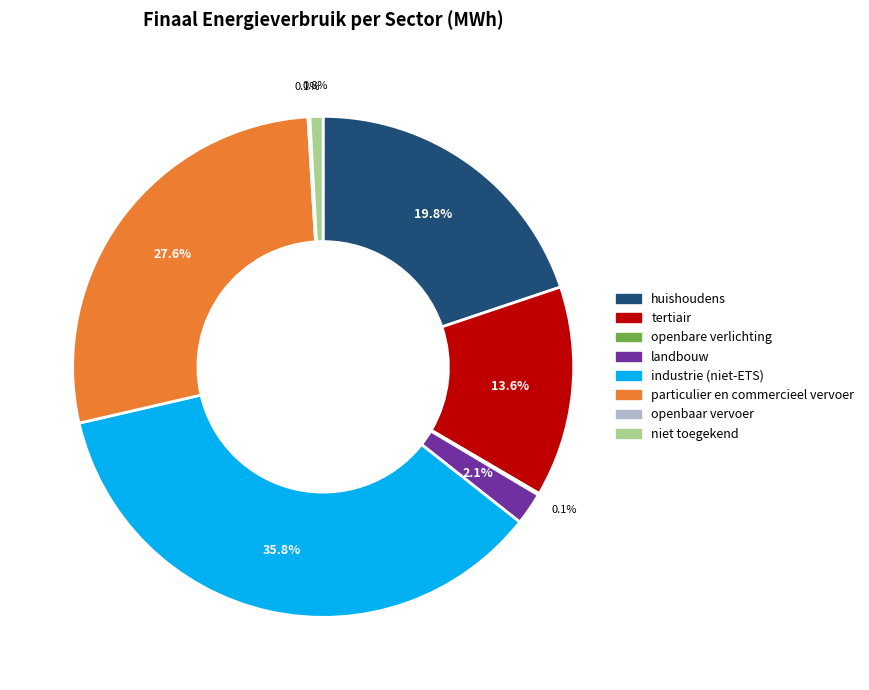

Does landbouw account for over 50% of the chart?

No